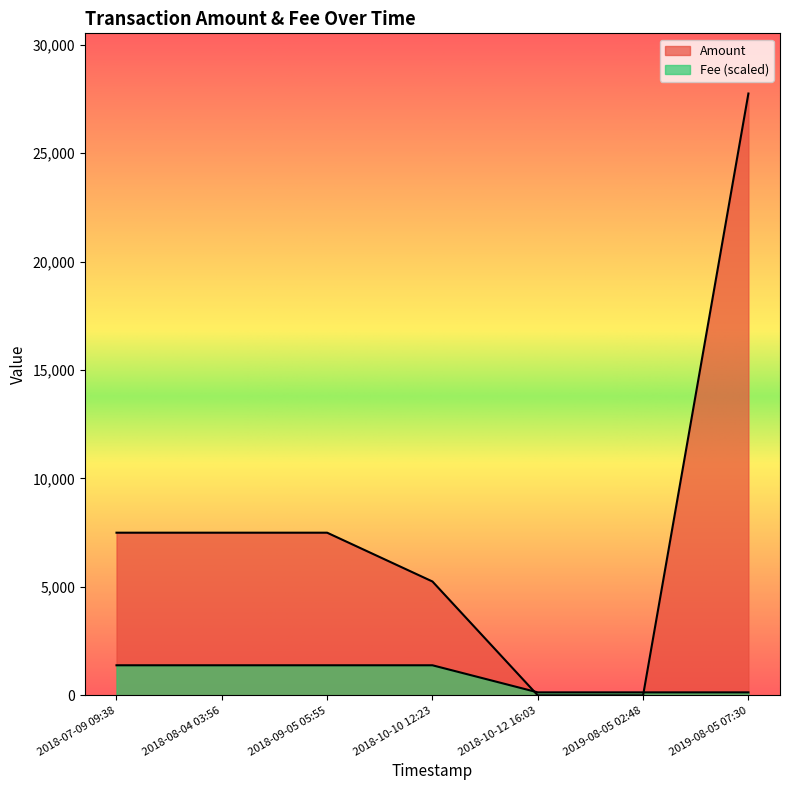

Rank the series by their maximum value, from highest to lowest.

Amount, Fee